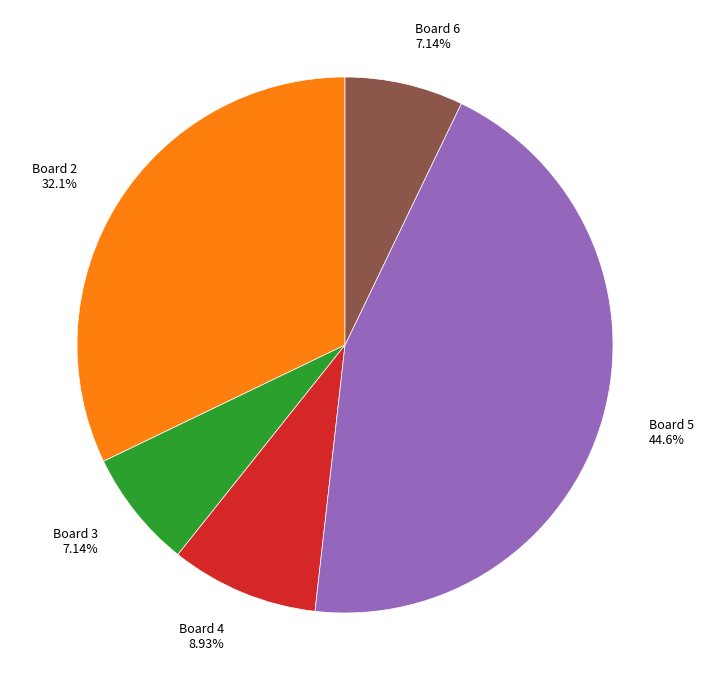

How many slices are in this pie chart?

5